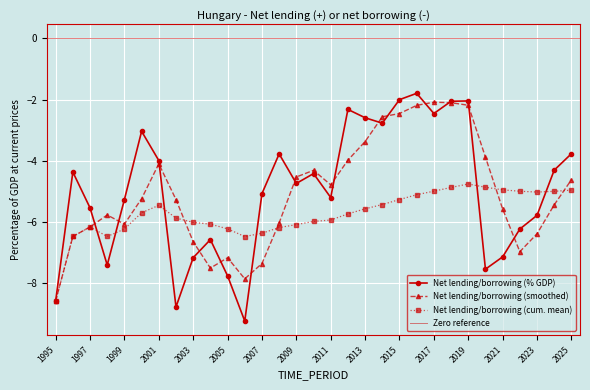

True or false: Net lending/borrowing (% GDP) has more than 1 points higher than both neighbors.

True